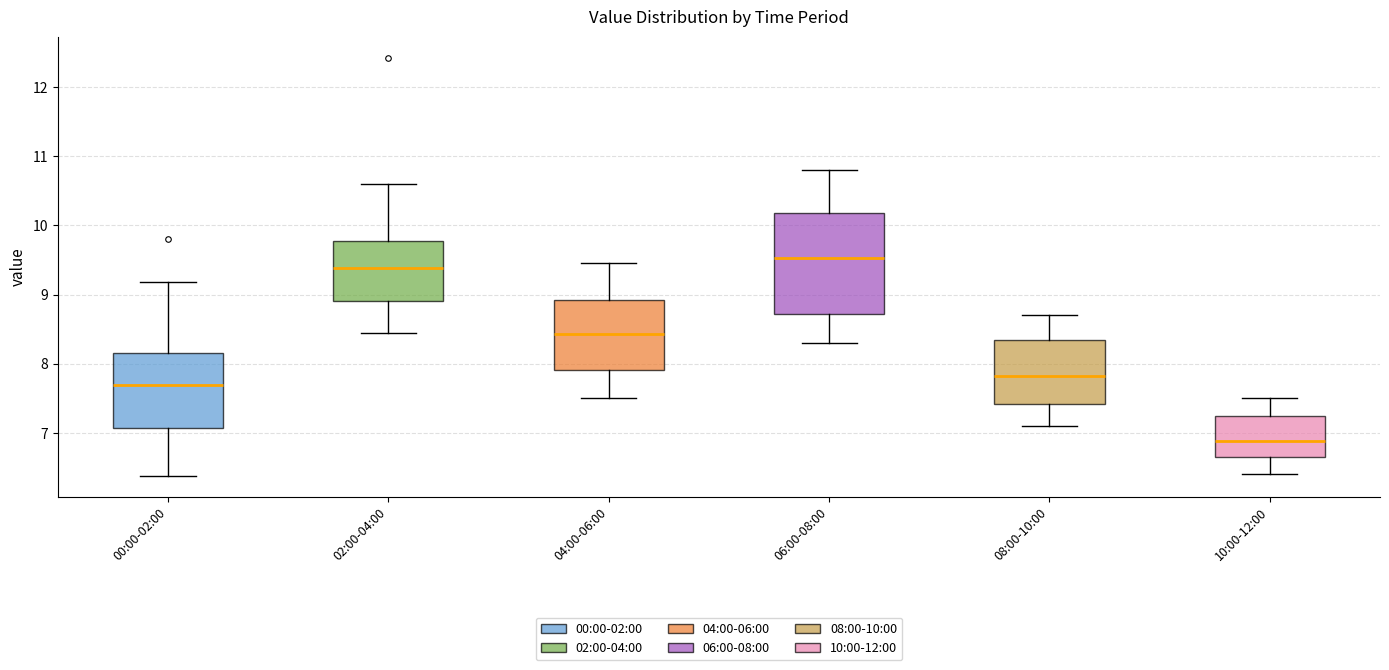

Reading left to right, read every box against the y-axis: the position of its median line, the range the box covers, and the ends of its whiskers. The values are not printed on the chart, so give them approximately, as read against the axis.

00:00-02:00: median 7.7, box 7.1 to 8.2, whiskers 6.4 to 9.2
02:00-04:00: median 9.4, box 8.9 to 9.8, whiskers 8.5 to 10.6
04:00-06:00: median 8.4, box 7.9 to 8.9, whiskers 7.5 to 9.5
06:00-08:00: median 9.5, box 8.7 to 10.2, whiskers 8.3 to 10.8
08:00-10:00: median 7.8, box 7.4 to 8.4, whiskers 7.1 to 8.7
10:00-12:00: median 6.9, box 6.7 to 7.2, whiskers 6.4 to 7.5